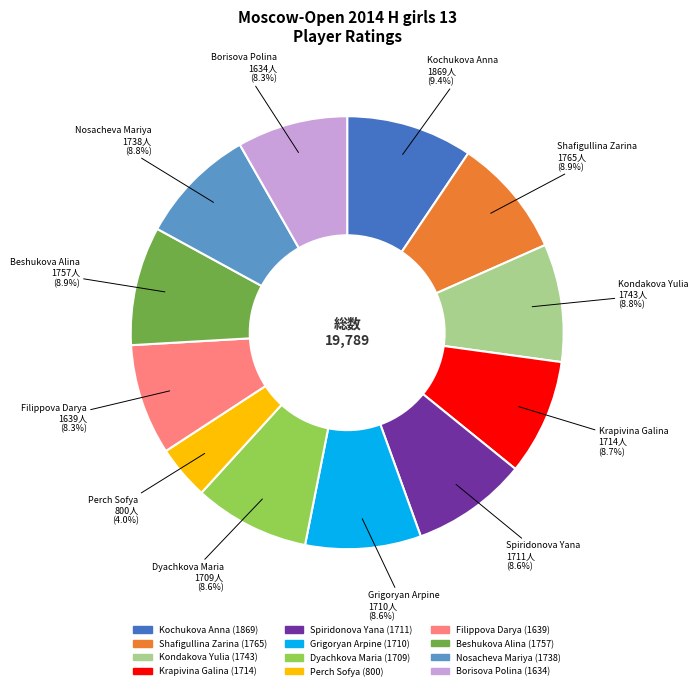

Is it true that Filippova Darya is 1% of the pie?

False